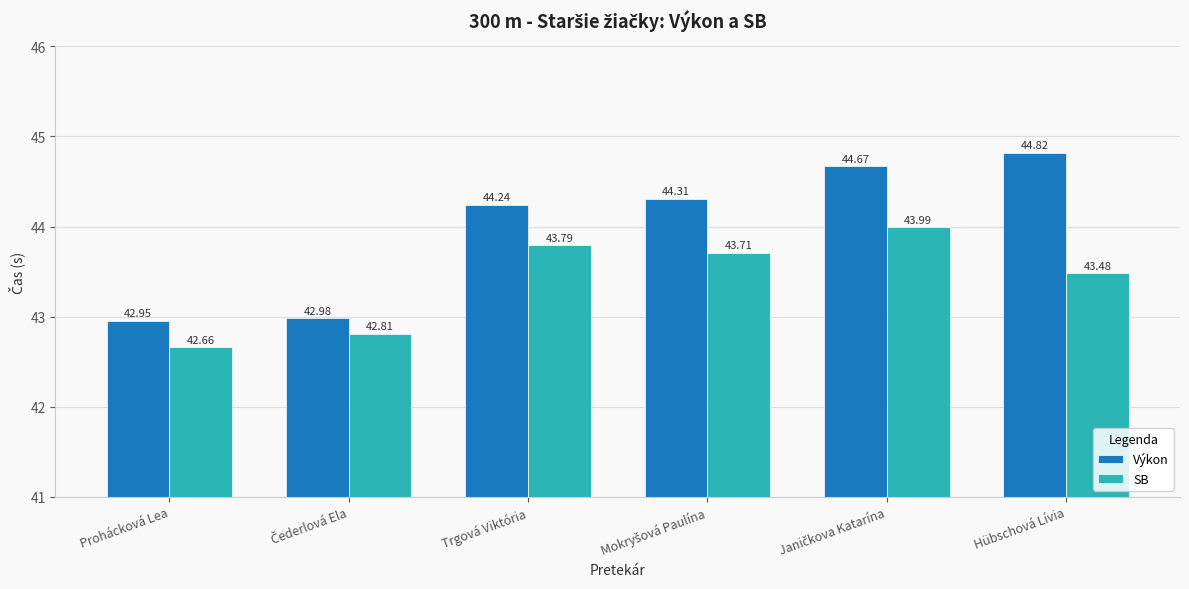

Which category has the highest value across all series?

Hübschová Lívia